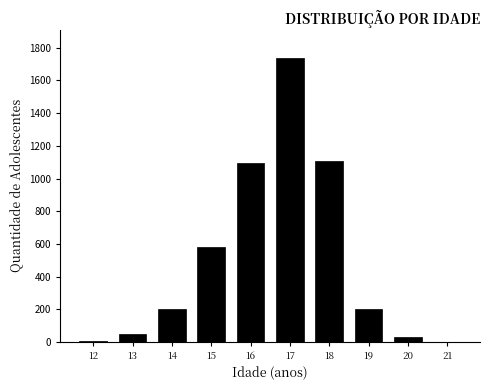

What is the sum of all values?

5016